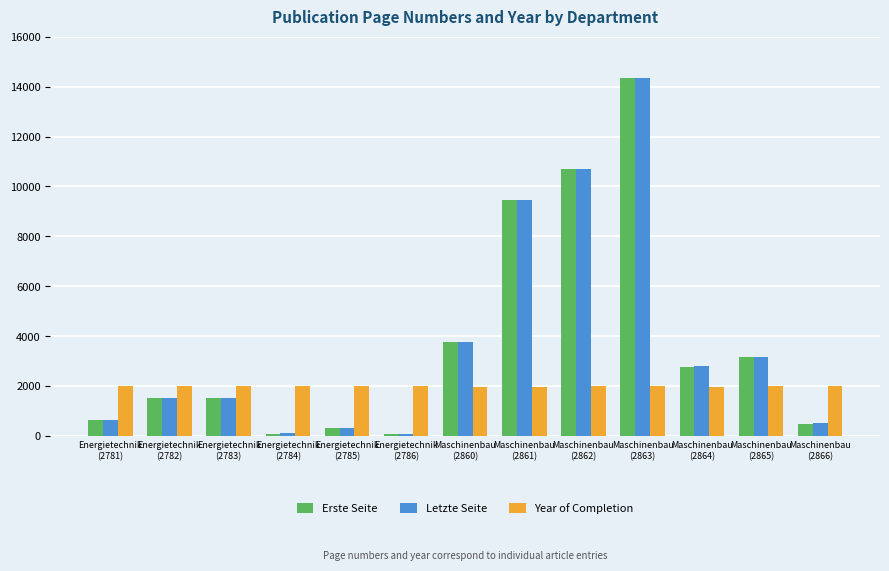

Is the value of Year of Completion at Maschinenbau
(2861) greater than the value of Letzte Seite at Maschinenbau
(2863)?

No